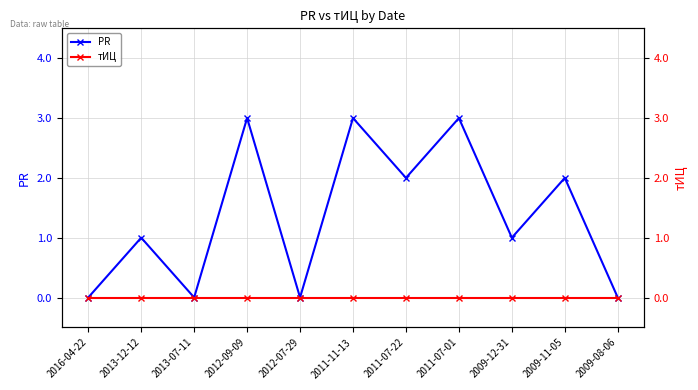

How many lines are shown in the chart?

2